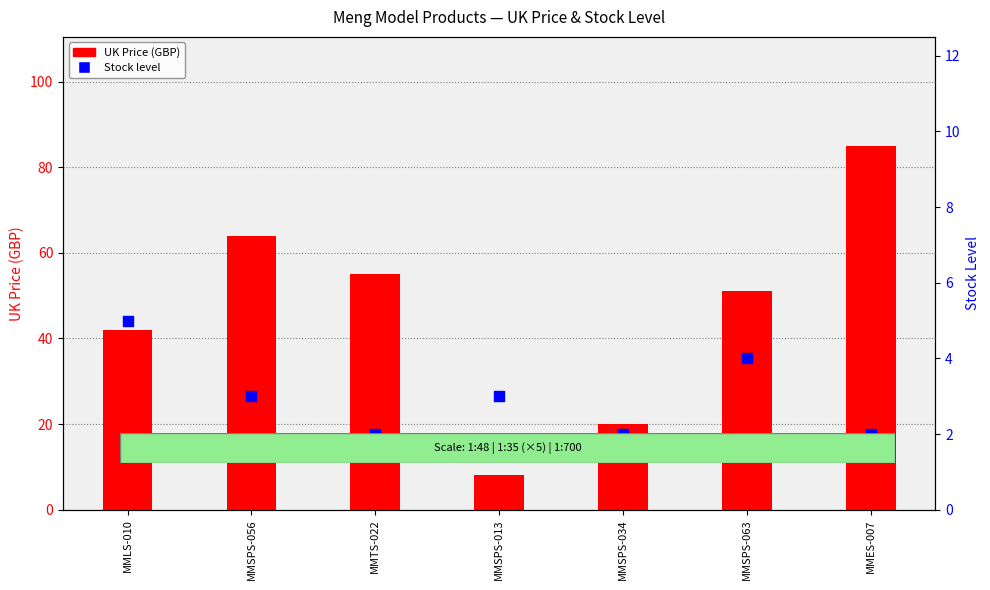

What are all the series names shown in the legend?

UK Price (GBP), Stock level